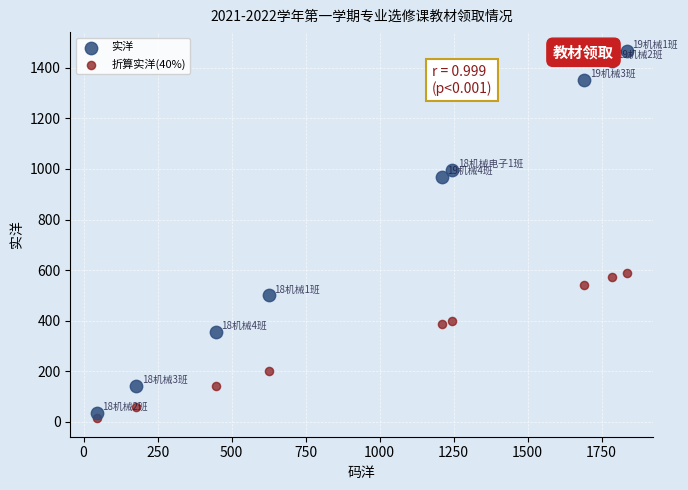

Across all data points, what is the range of X values (max minus min)?

1791.0